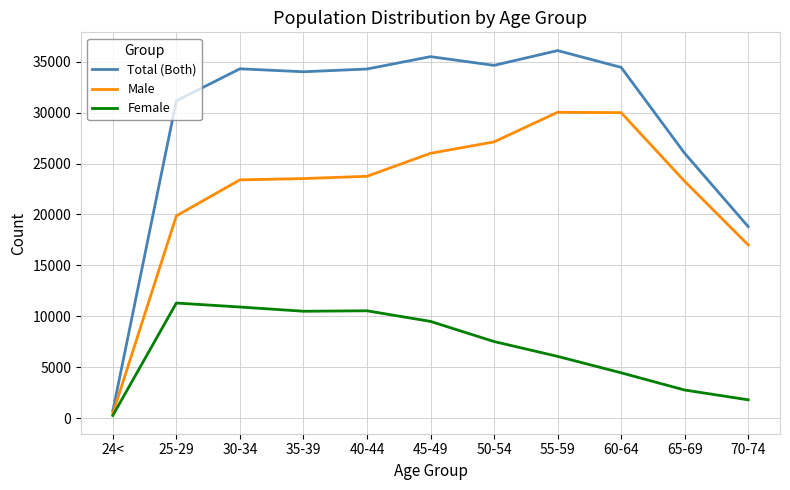

Where is Total (Both) nearest to the value 18395?

70-74